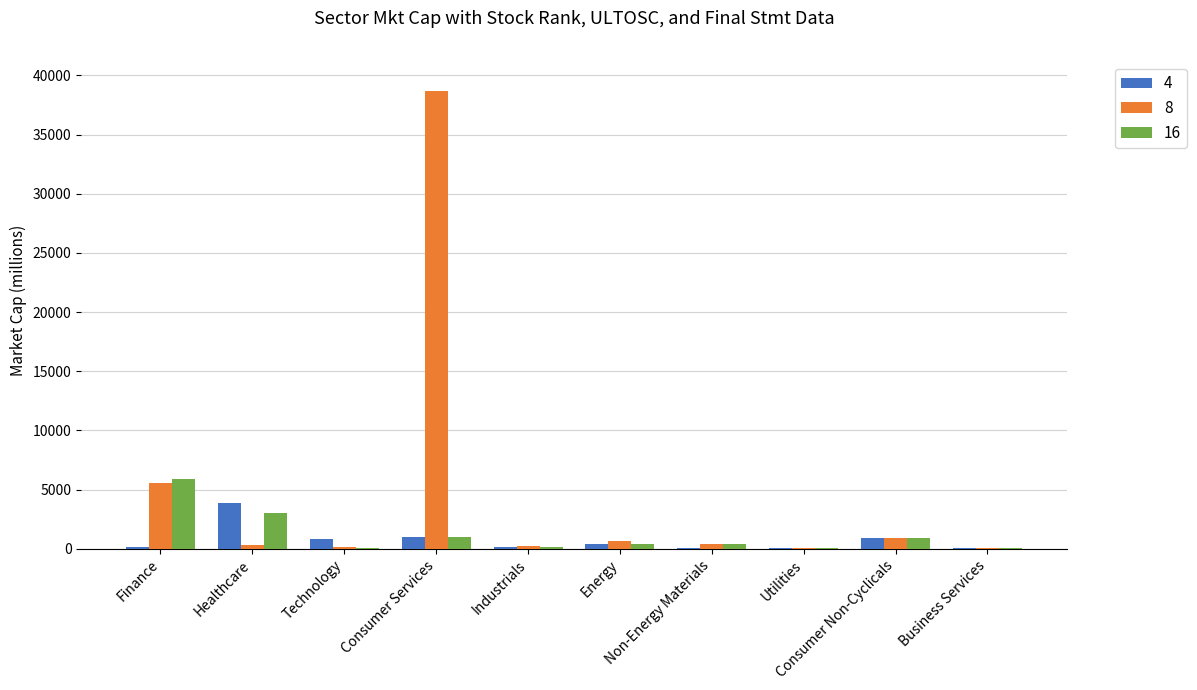

At which label does 4 first exceed 425?

Healthcare